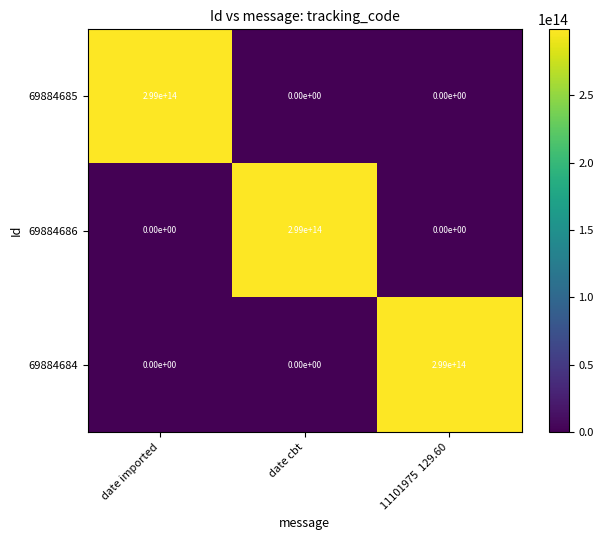

At which label does 69884686 reach its peak?

date cbt